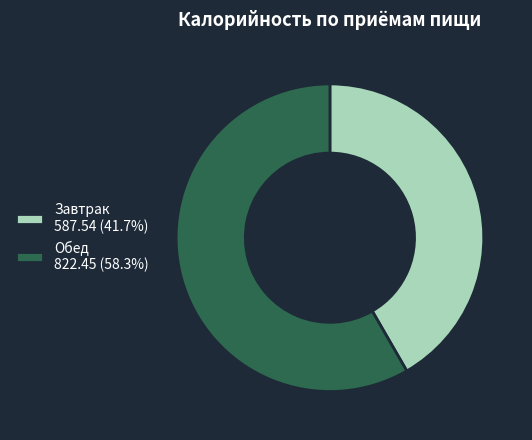

Does Обед account for over 50% of the chart?

Yes